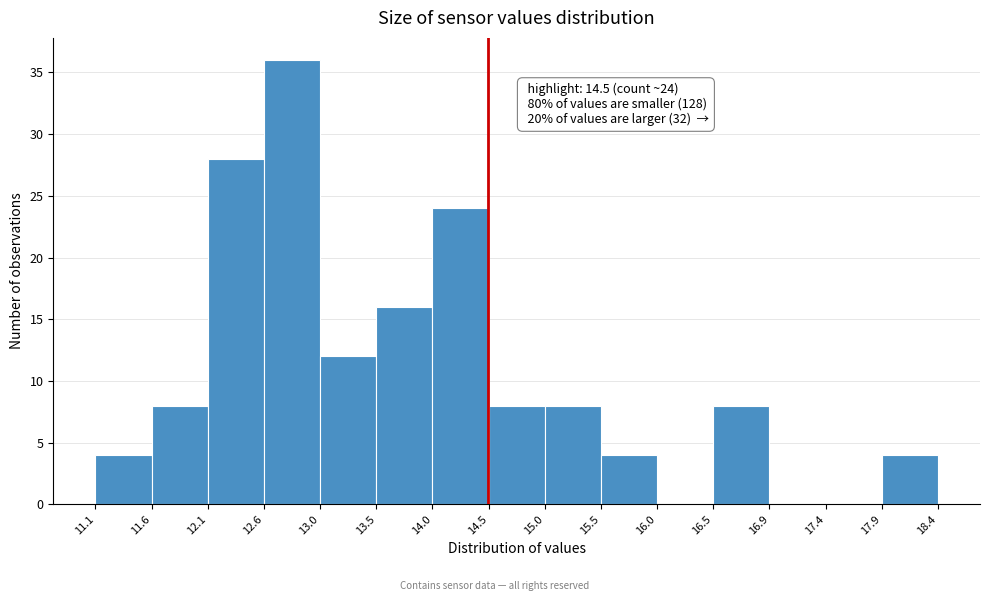

Which range on the x-axis has the tallest bar?

12.6 to 13.0